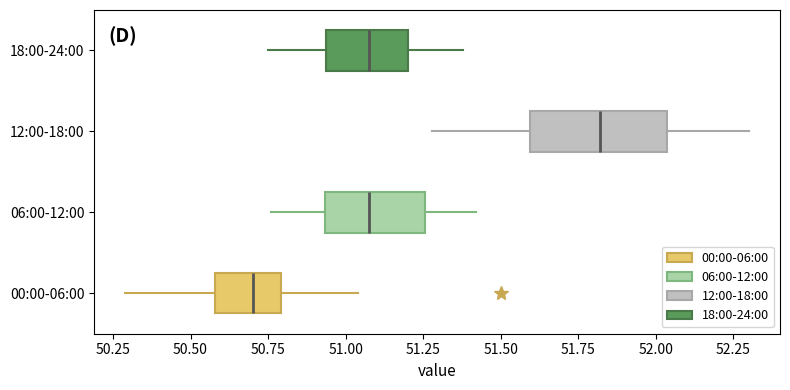

Where does the right whisker of the box for 12:00-18:00 end on the x-axis? The values are not printed on the chart, so give them approximately, as read against the axis.

52.30